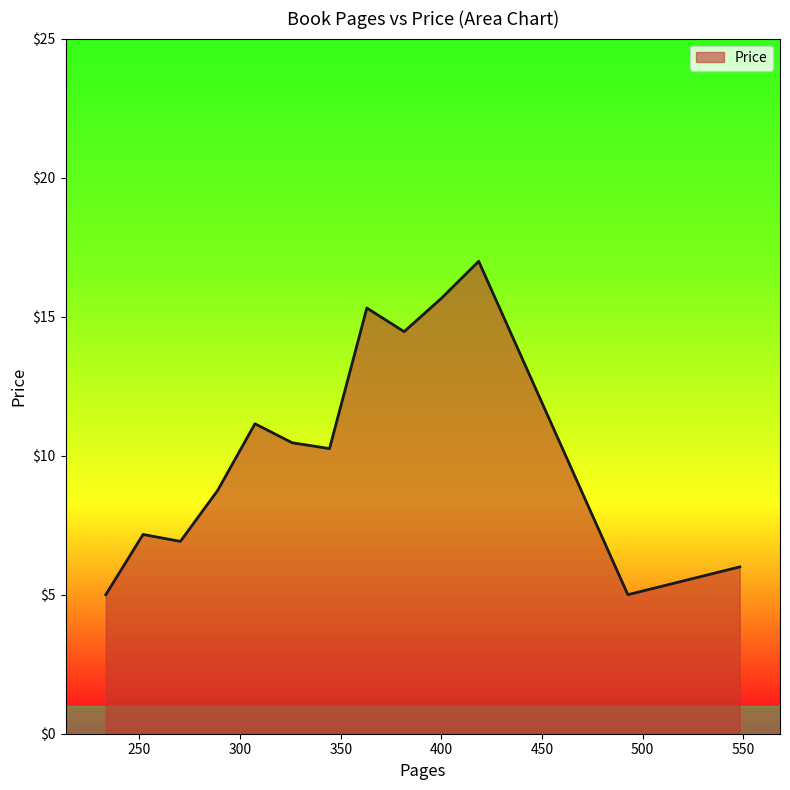

What is the difference between the maximum and minimum values?

12.0